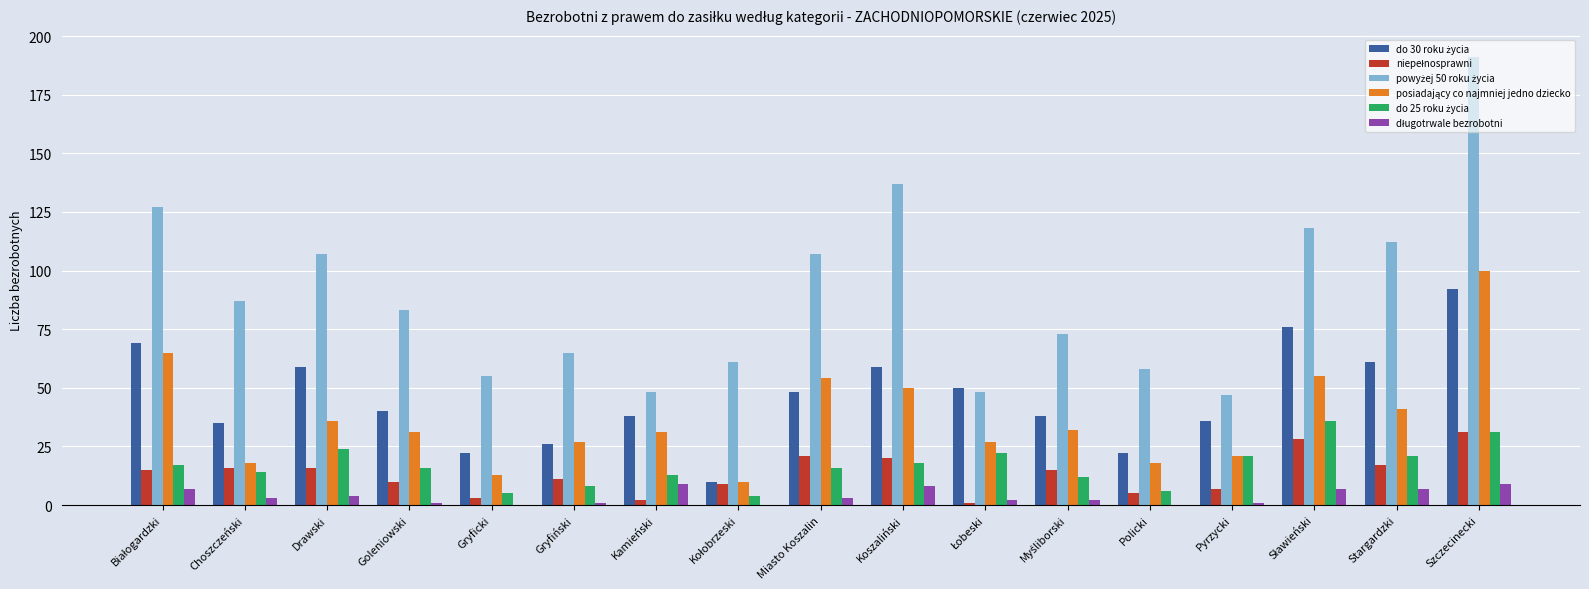

At which category does the chart reach its peak across all series?

Szczecinecki